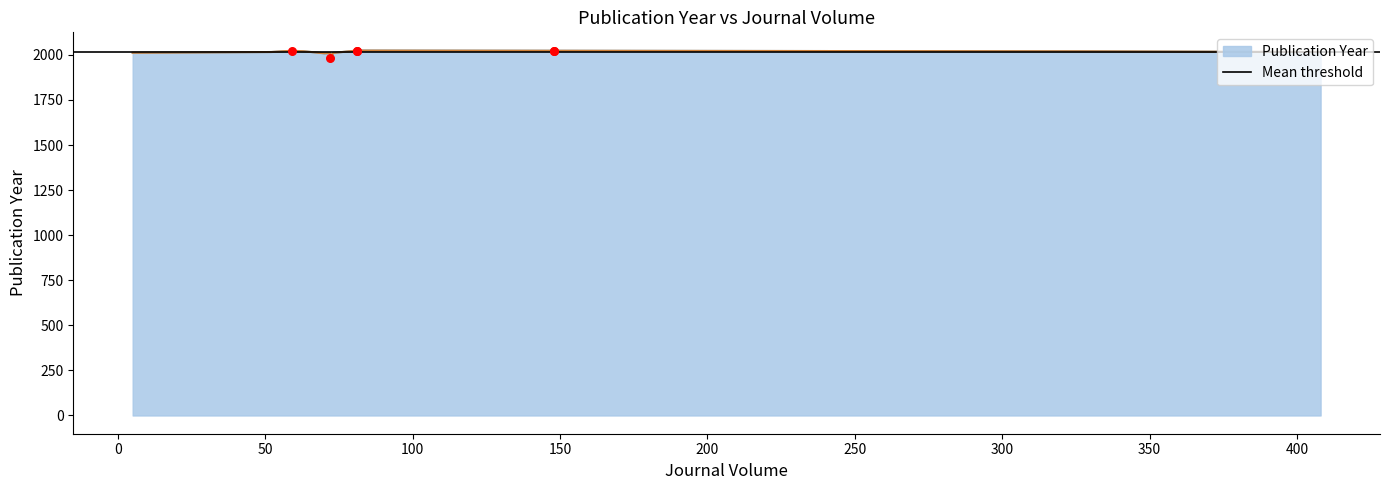

What is the change in value from 72 to 326?

+38